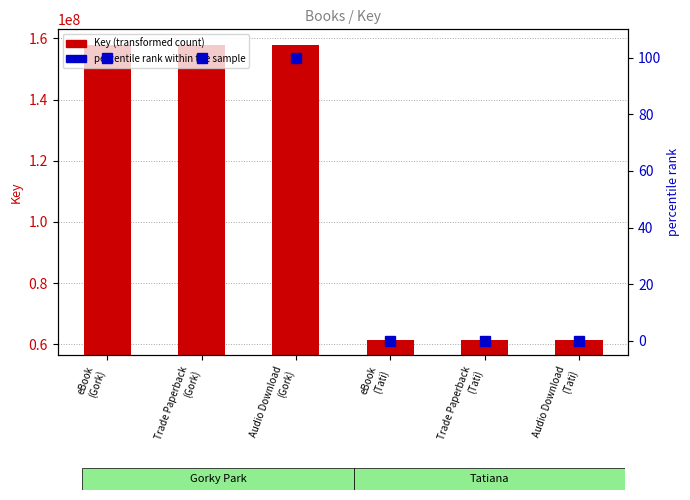

Reading left to right, transcribe all the data shown in this chart.

Key (primary): 157973539	157973539	157973539	61489888	61489888	61489888
percentile rank within the sample: 100	100	100	0	0	0